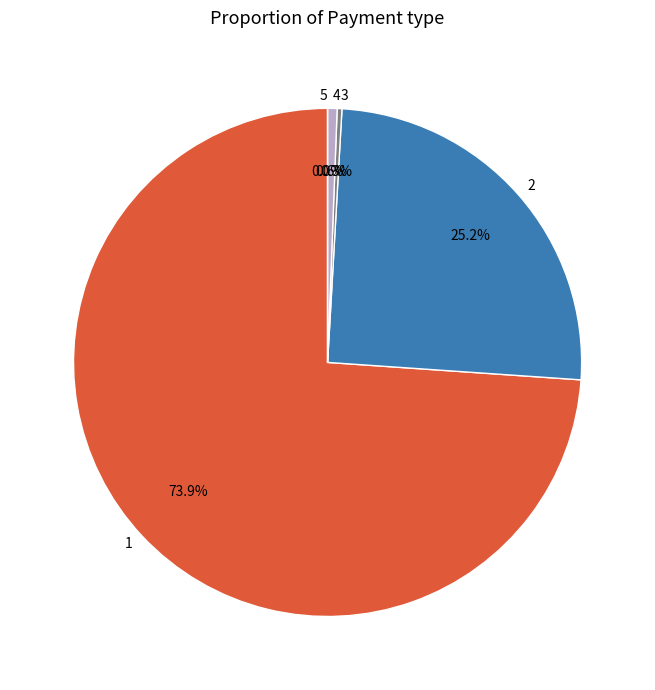

To the nearest percent, what is the difference between the 1 and 5 slice percentages?

74%